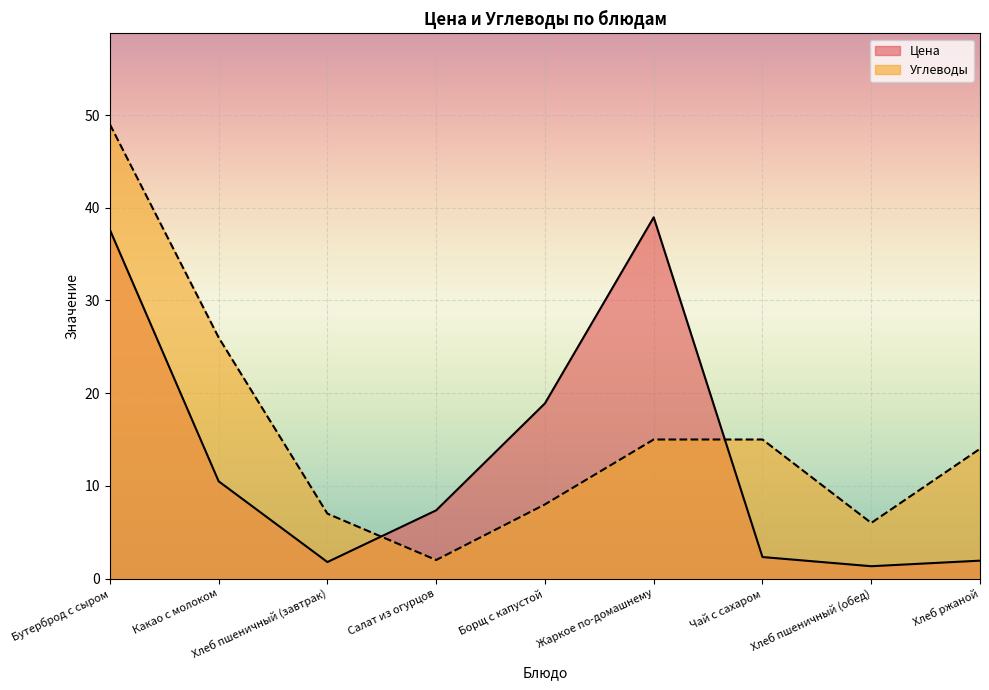

Count the number of data series in this chart.

2